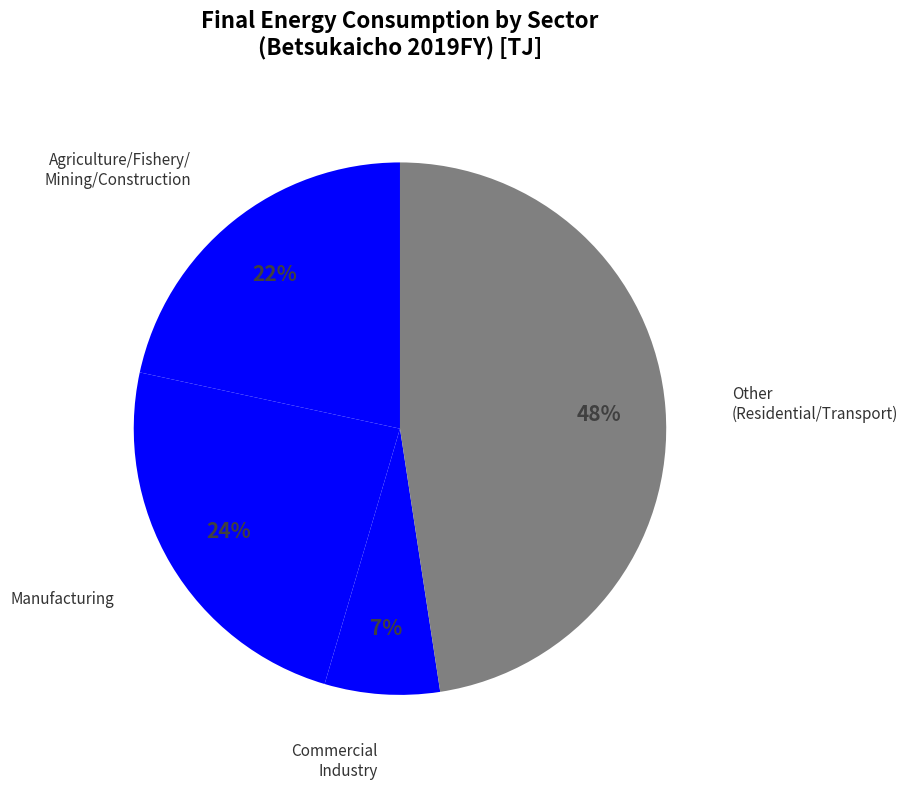

Count the number of slices in the pie.

4